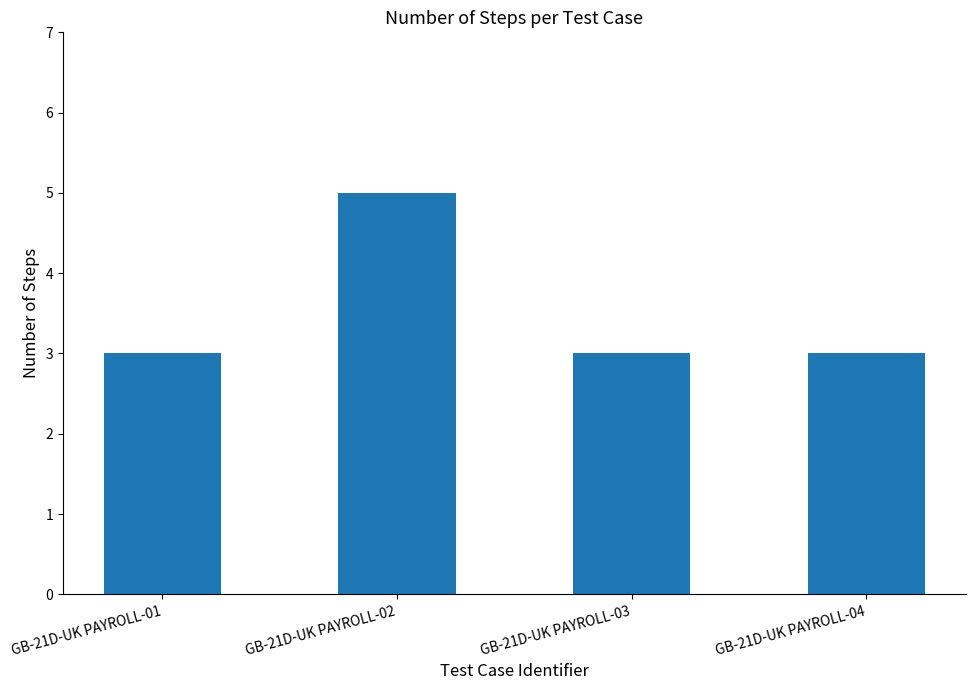

What is the ratio of the value at GB-21D-UK PAYROLL-04 to the value at GB-21D-UK PAYROLL-03?

1.0